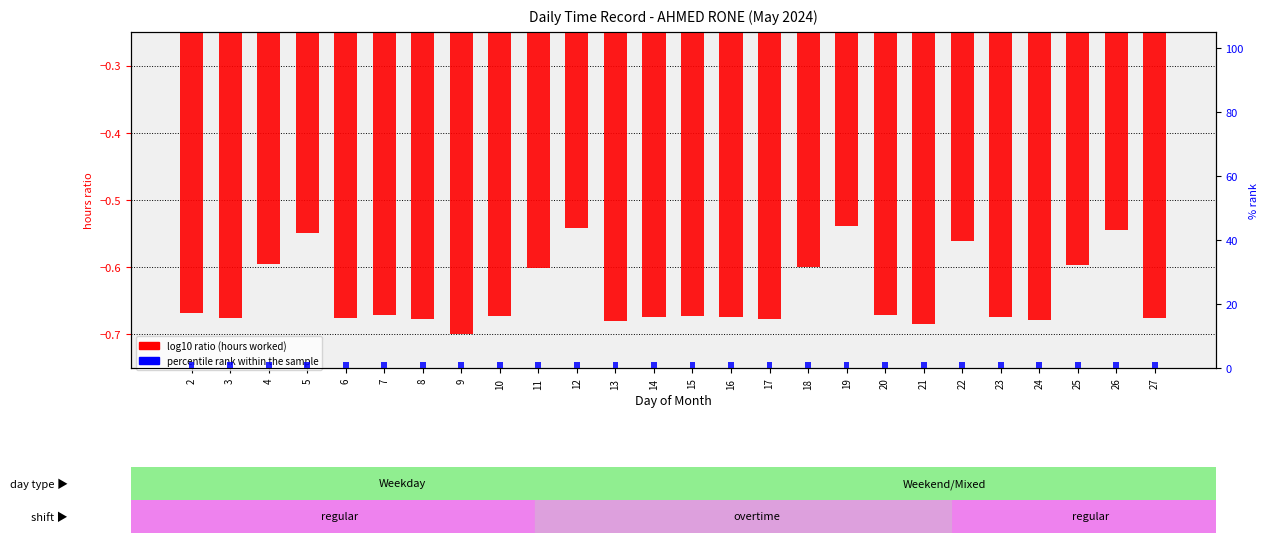

What is the difference between the maximum and minimum values in the log10 ratio (hours worked) series?

0.2